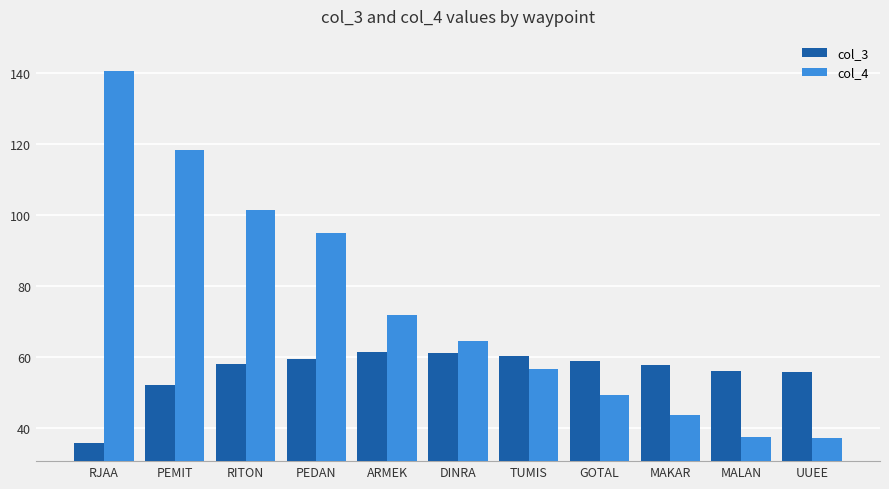

What is the value of the col_3 bar at the 6th from the left?

61.2